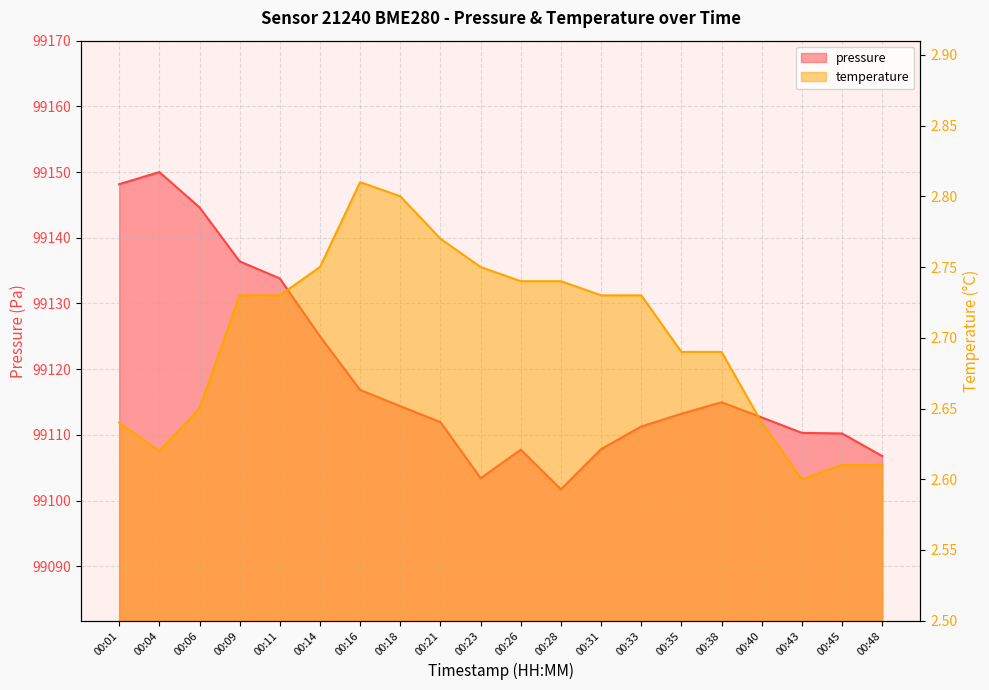

Which series has the largest total across all categories?

pressure